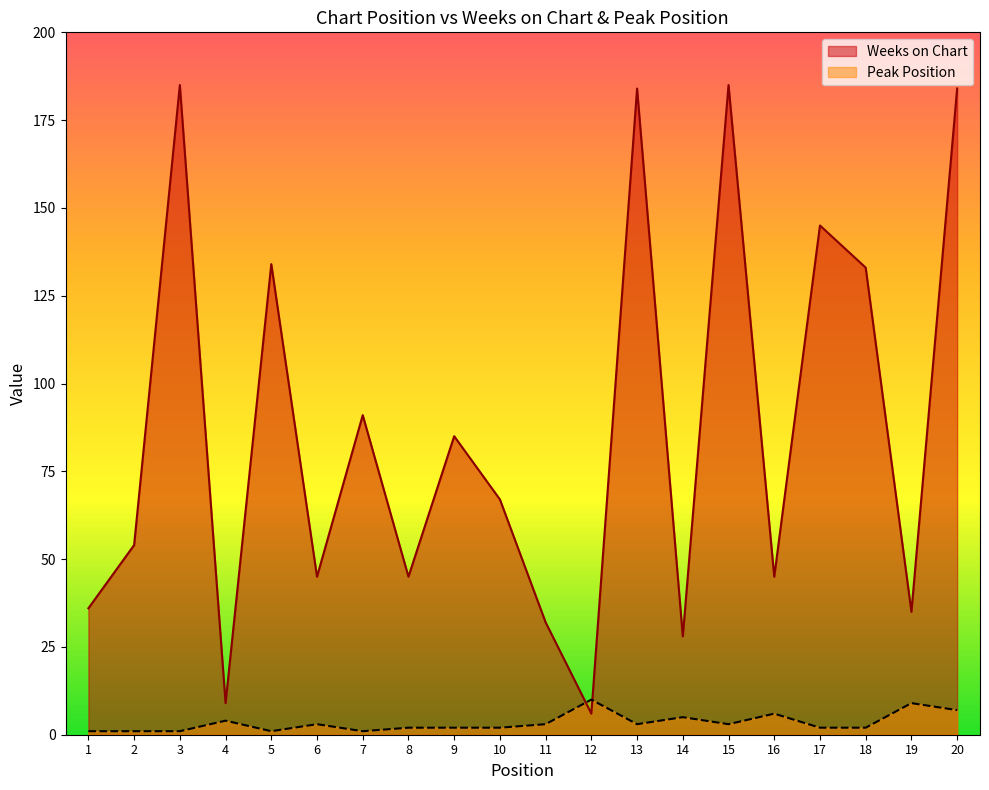

How many intersections are there between Weeks on Chart and Peak Position?

2